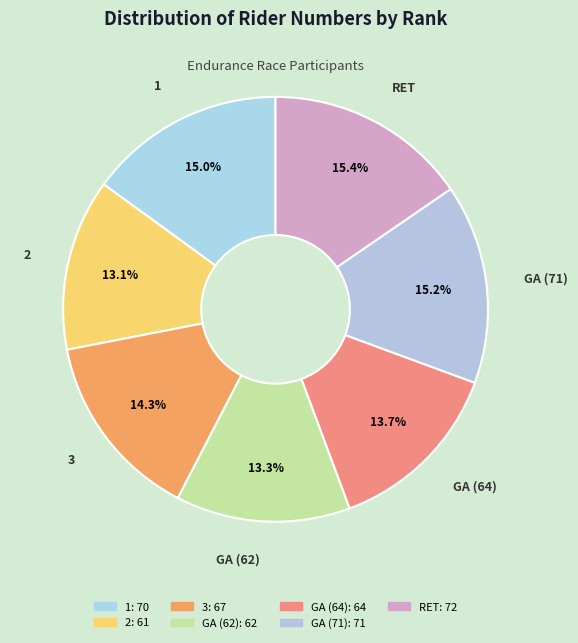

Does any single category account for the majority?

No